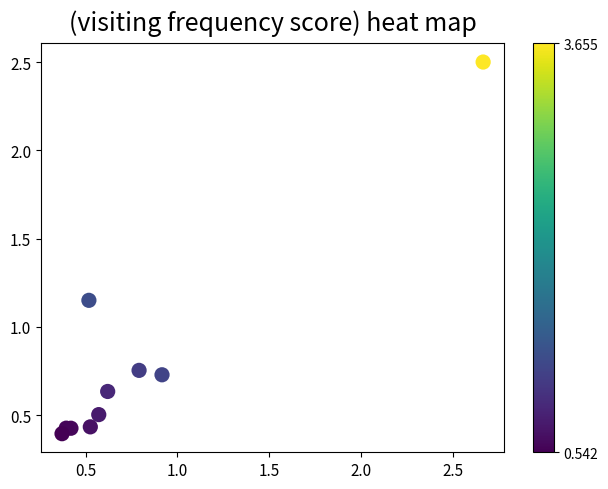

What is the range of Y values (max minus min)?

2.1